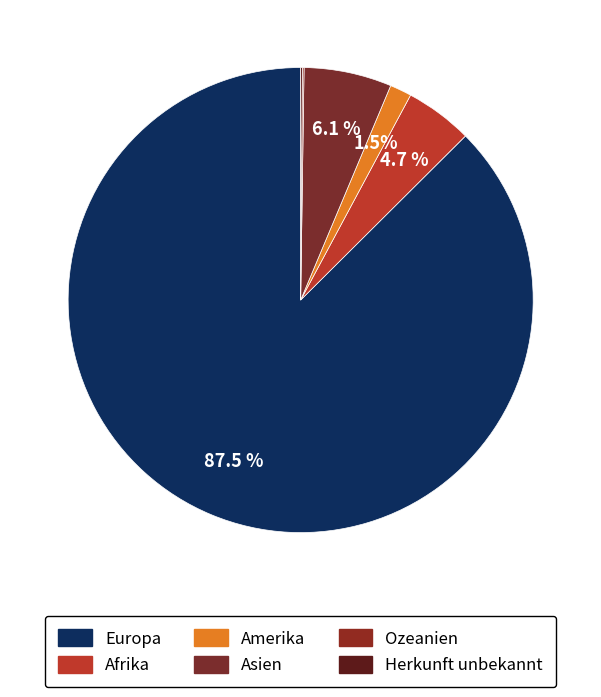

What is the largest slice in the pie chart?

Europa